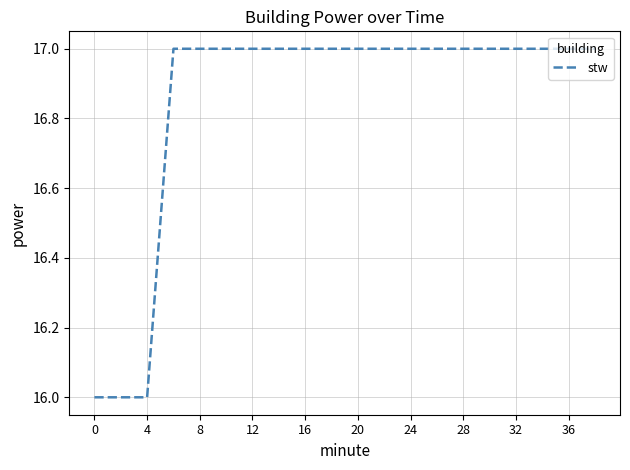

What is the maximum value shown in the chart?

17